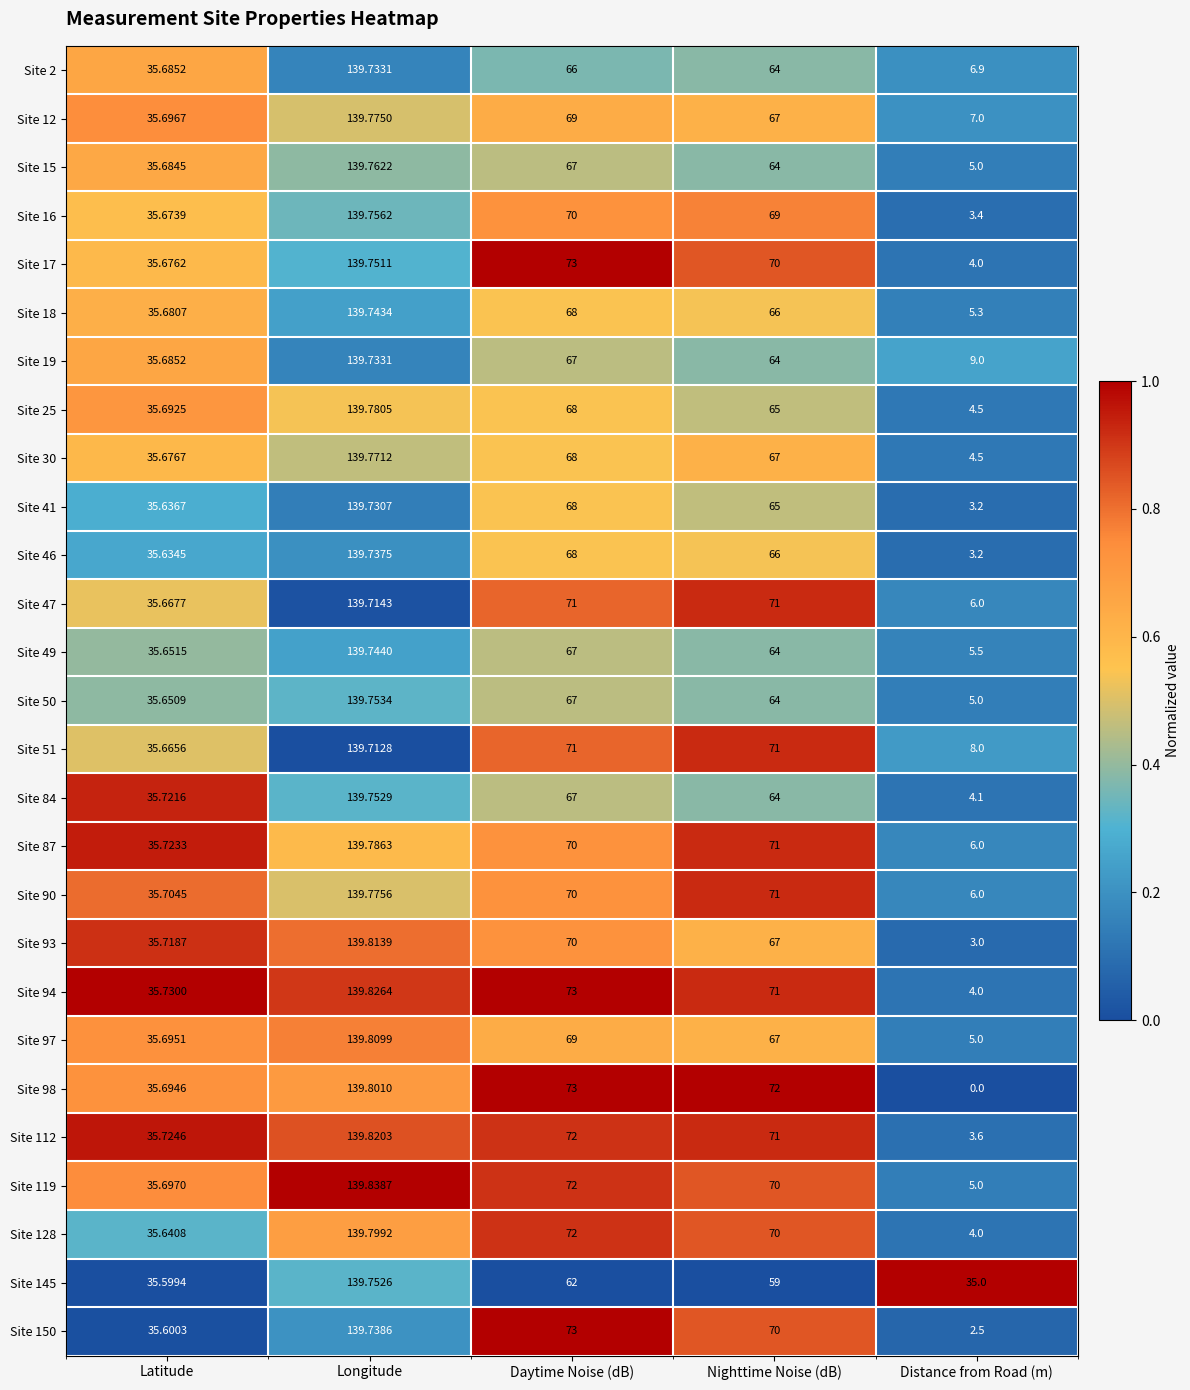

Where does the Site 150 series first go above 70?

Longitude